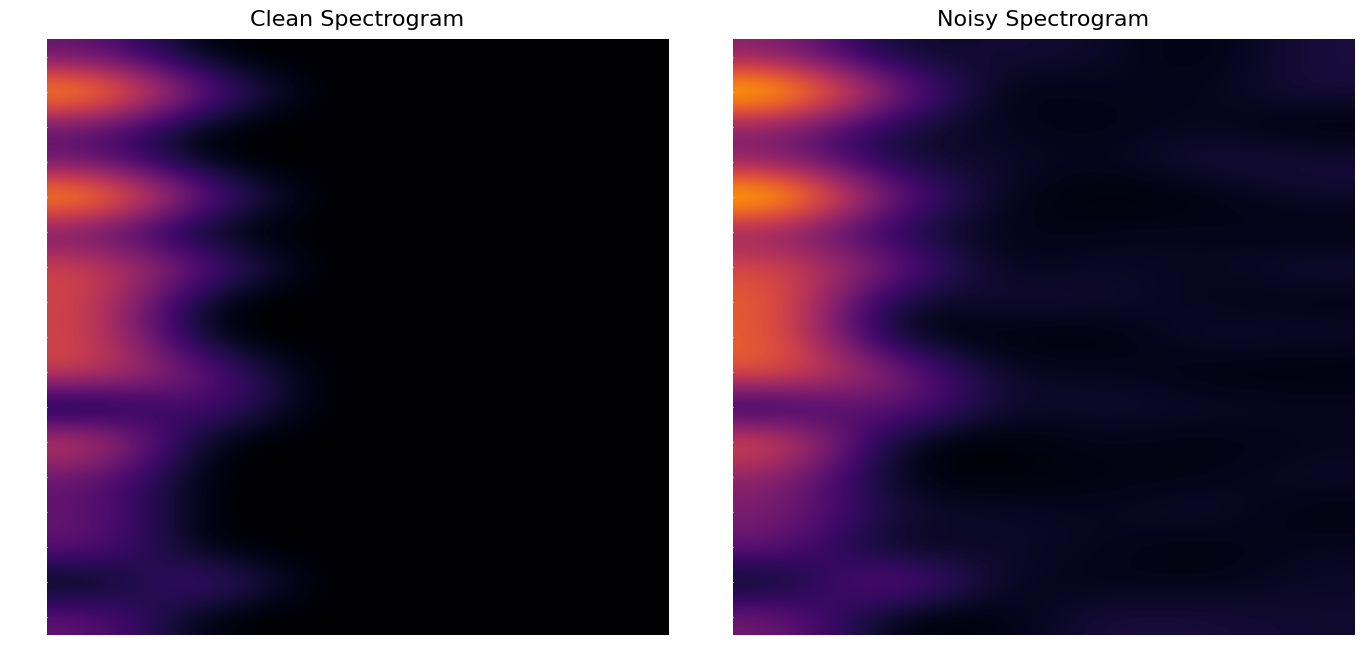

Which series has the largest total across all categories?

00014